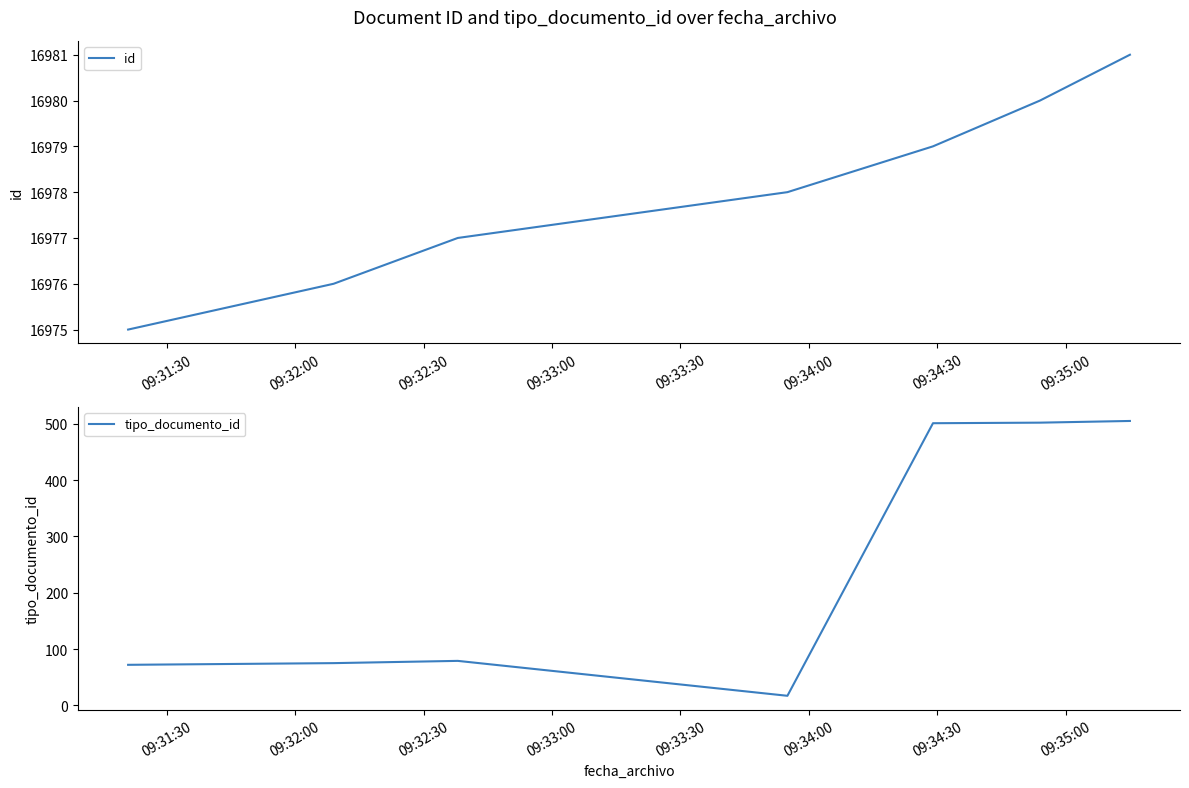

What value does the id series have at 09:32:30?

16977